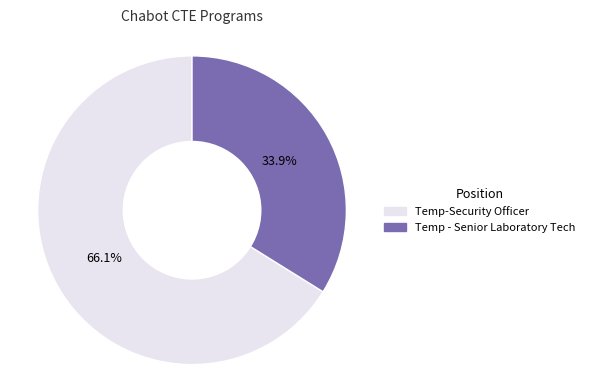

Rank the categories by value from highest to lowest.

Temp-Security Officer, Temp - Senior Laboratory Tech